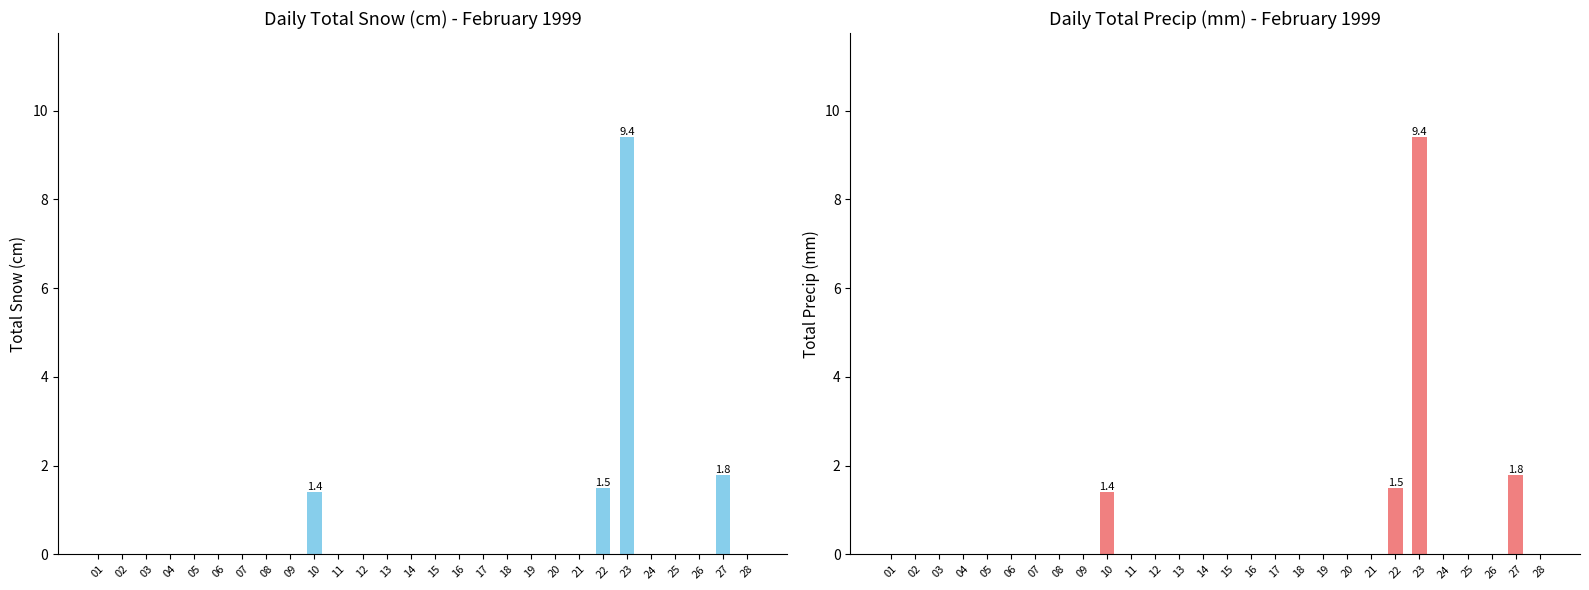

How many bars are there in total?

56